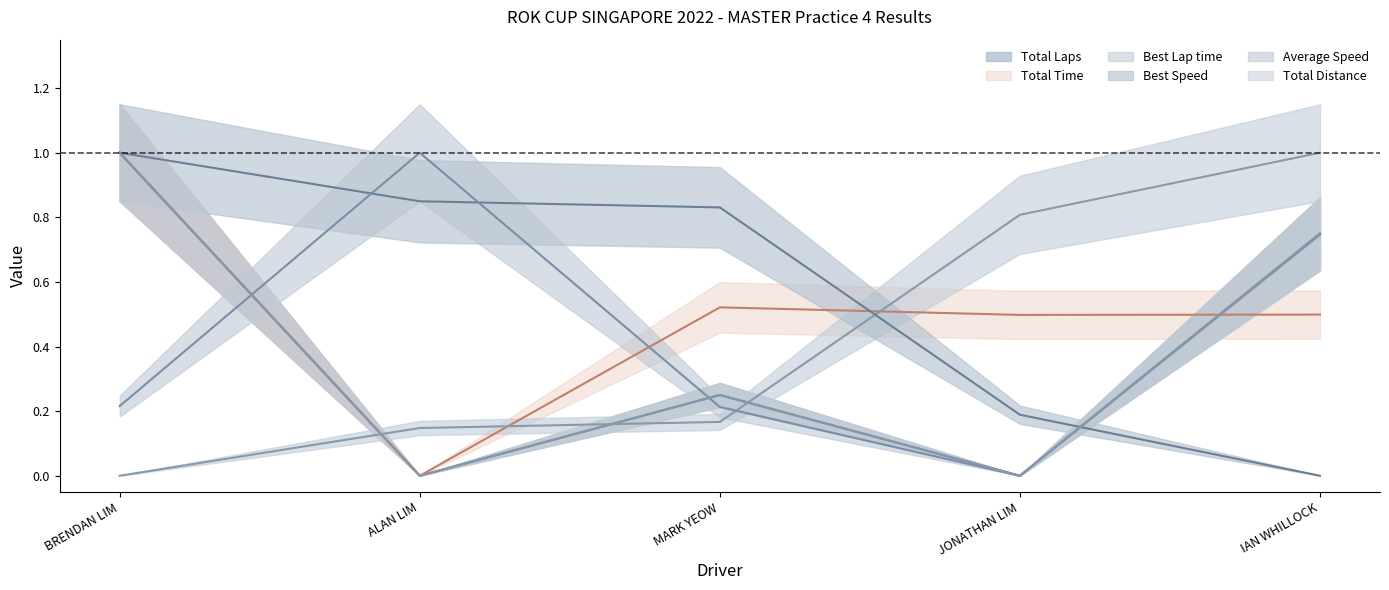

What is the total value across all series at BRENDAN LIM?

4.2